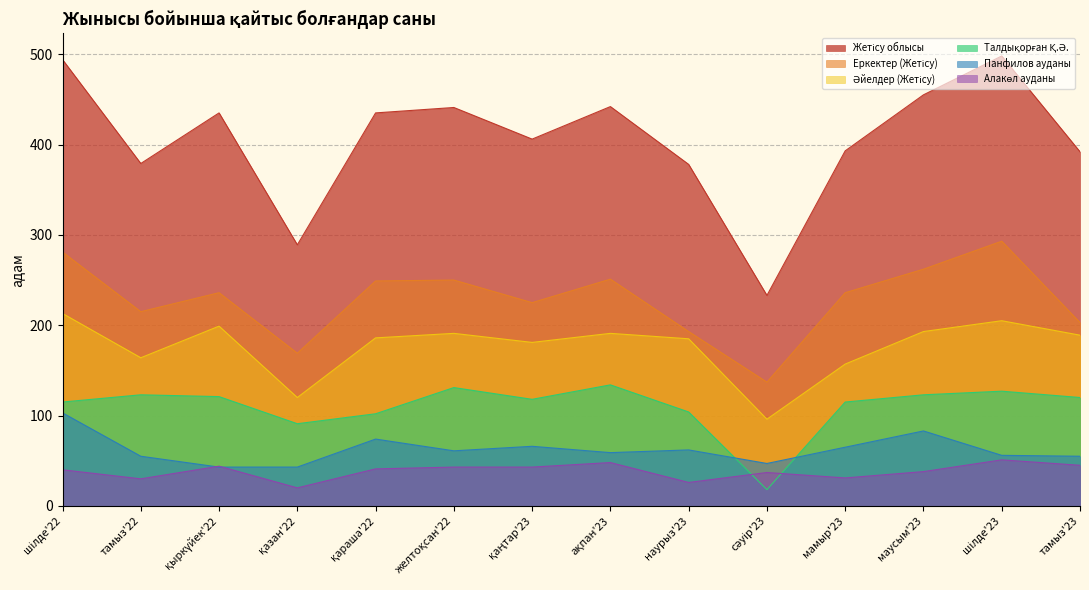

What is the maximum value shown in the chart?

498